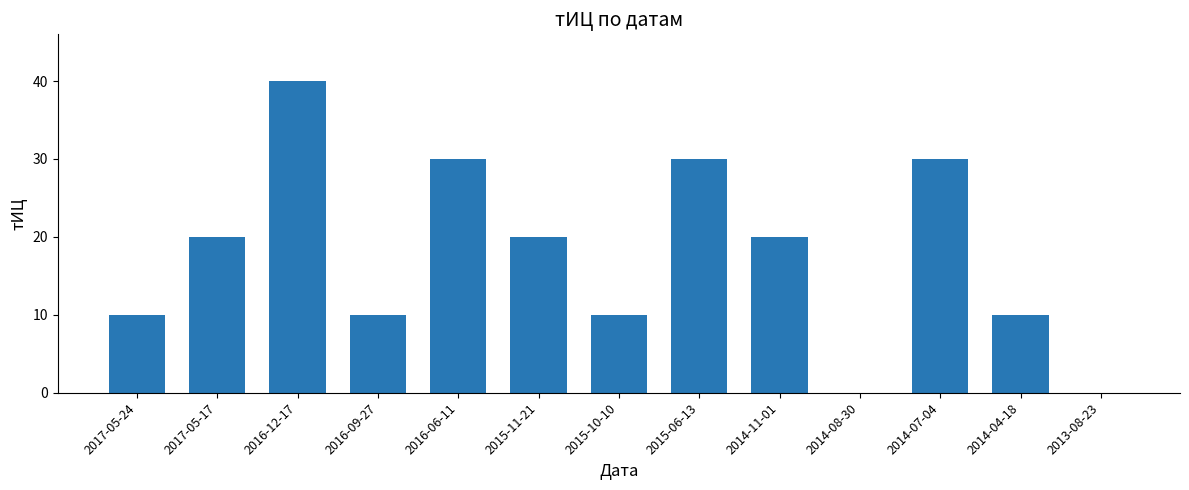

What is the sum of the values at 2014-11-01 and 2017-05-17?

40